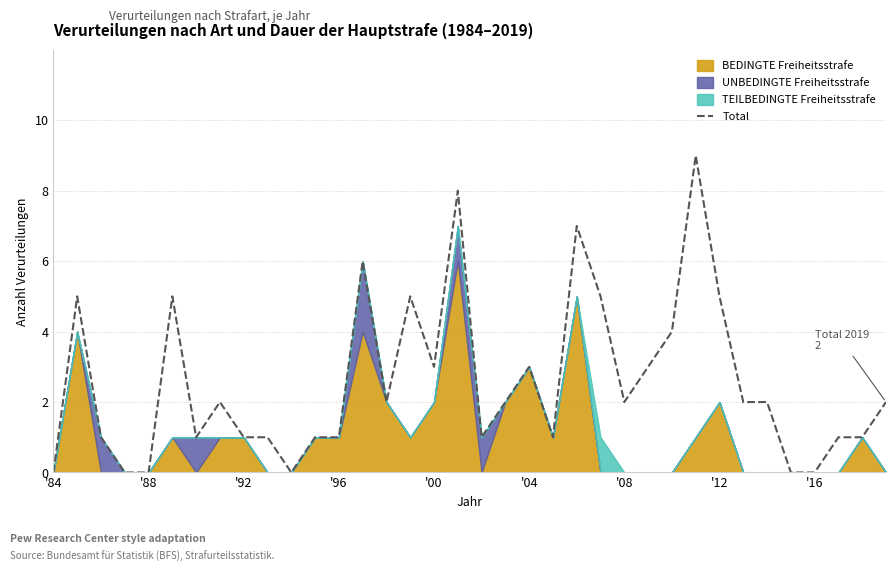

How many data points are above 2?

13